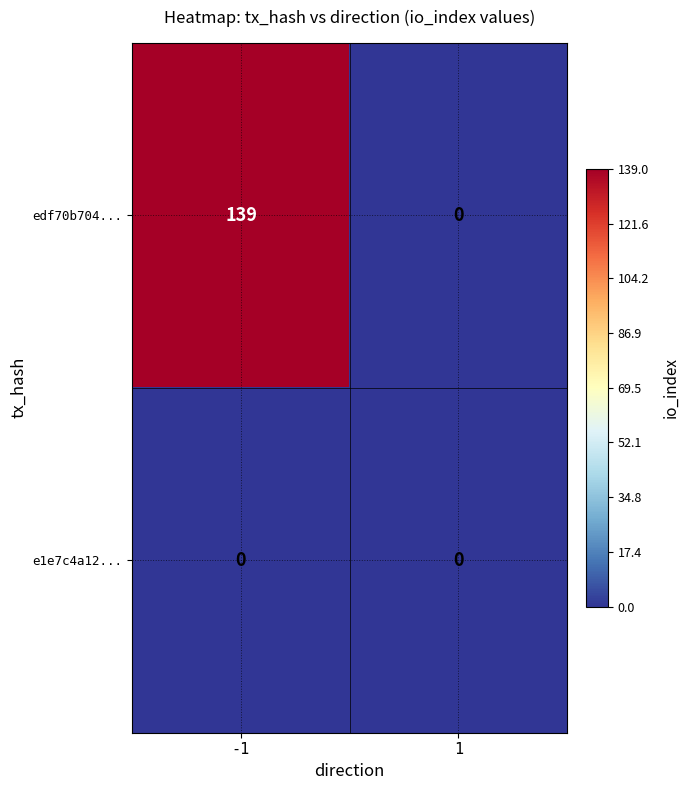

What is the sum of the edf70b704... values at 1 and -1?

139